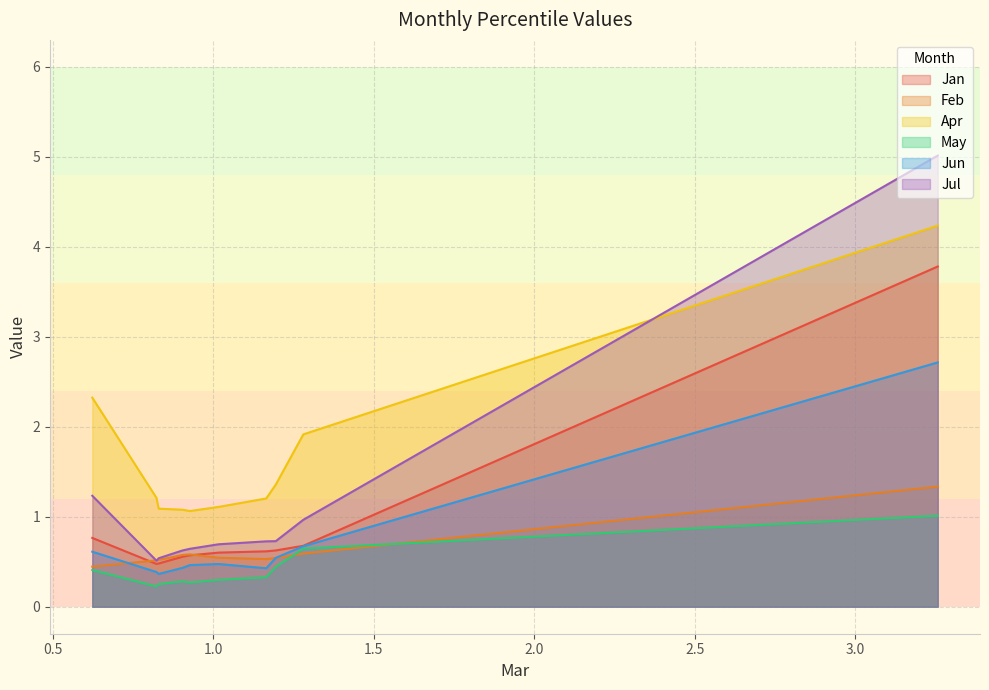

True or false: May and Jul cross at least once.

False